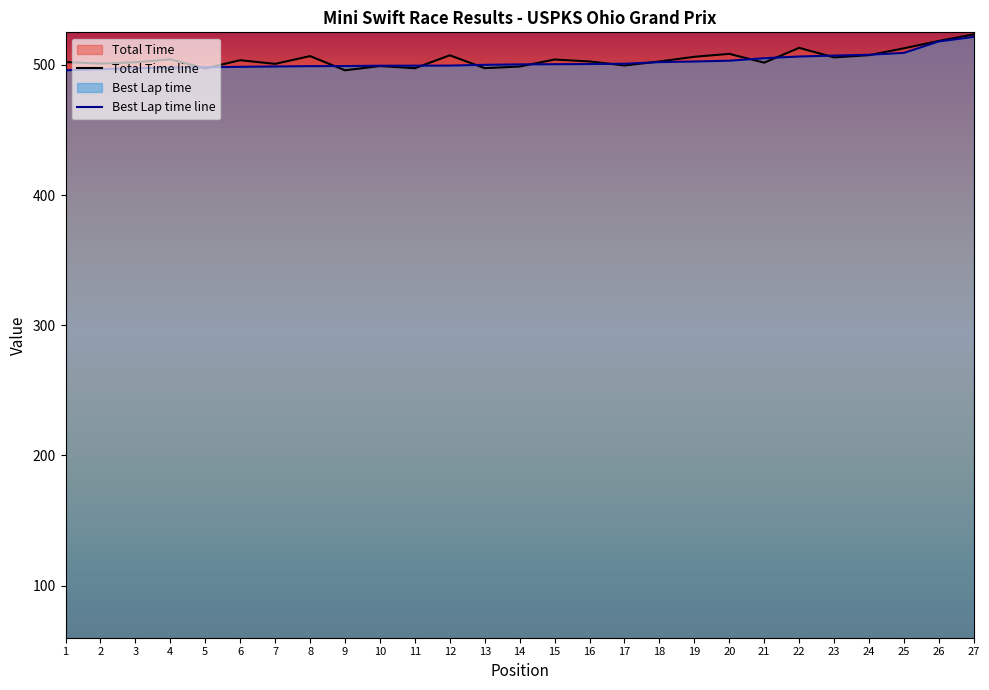

Where is the first local minimum for Total Time?

2